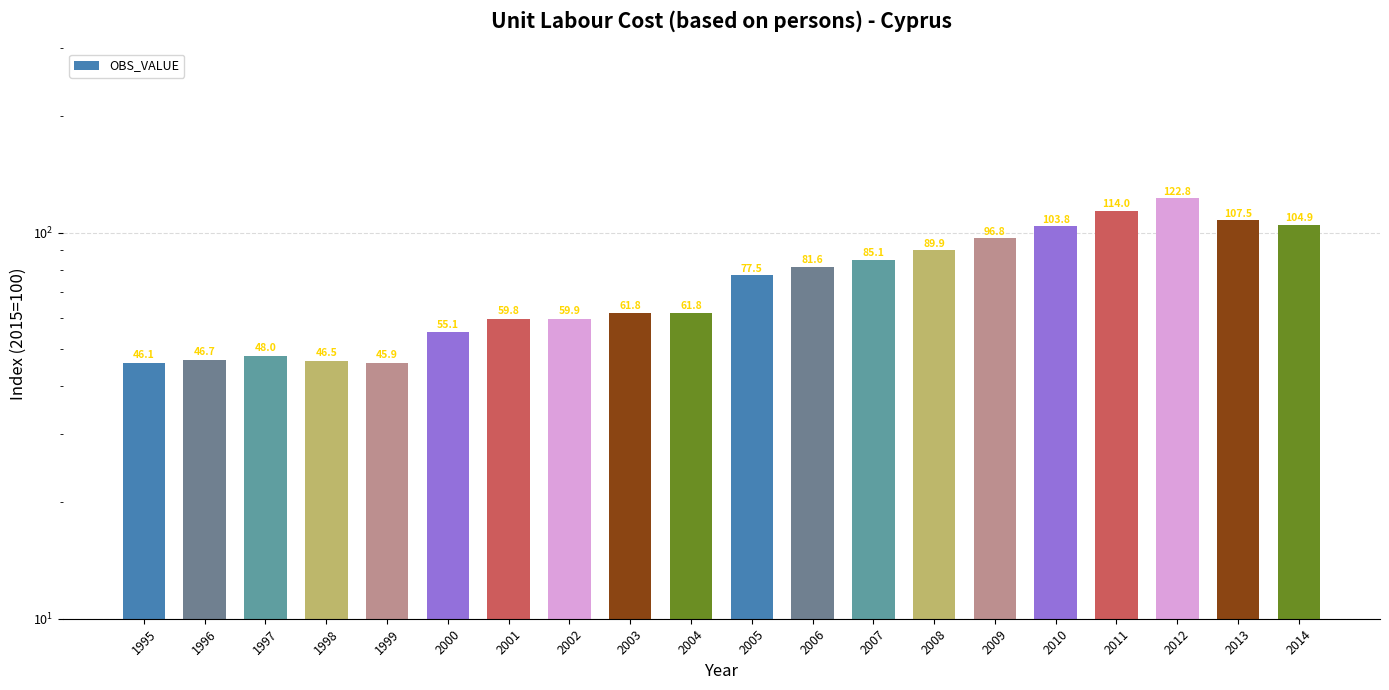

What is the sum of all values?

1515.5